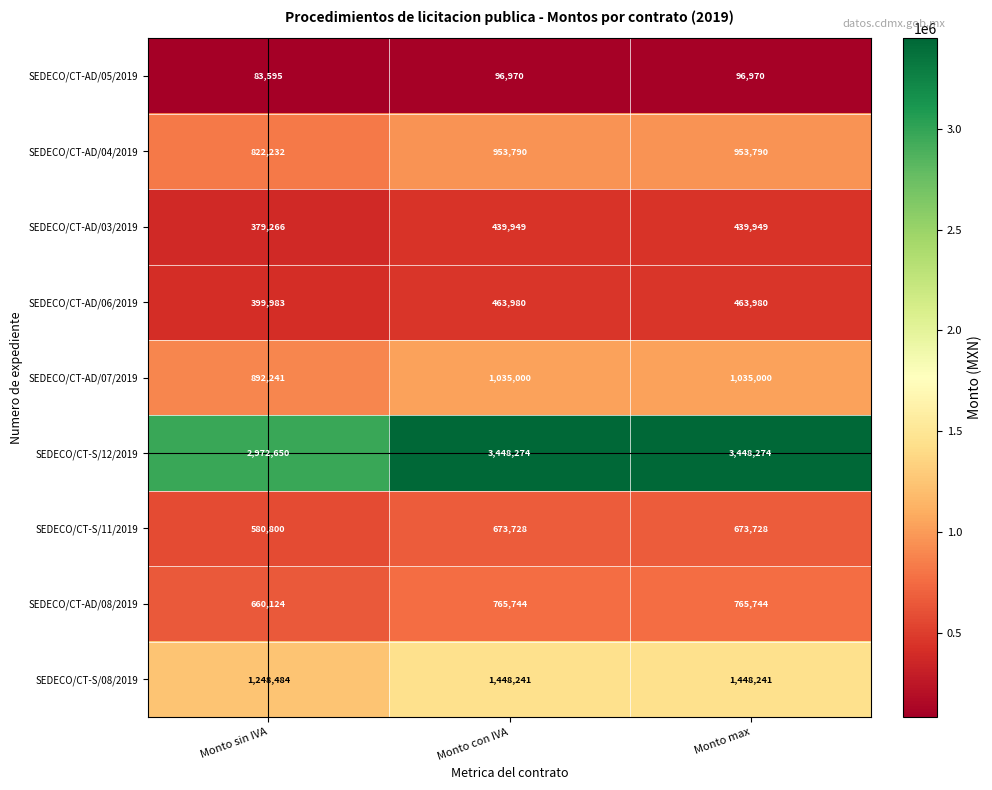

Rank the series by their maximum value, from lowest to highest.

SEDECO/CT-AD/05/2019, SEDECO/CT-AD/03/2019, SEDECO/CT-AD/06/2019, SEDECO/CT-S/11/2019, SEDECO/CT-AD/08/2019, SEDECO/CT-AD/04/2019, SEDECO/CT-AD/07/2019, SEDECO/CT-S/08/2019, SEDECO/CT-S/12/2019